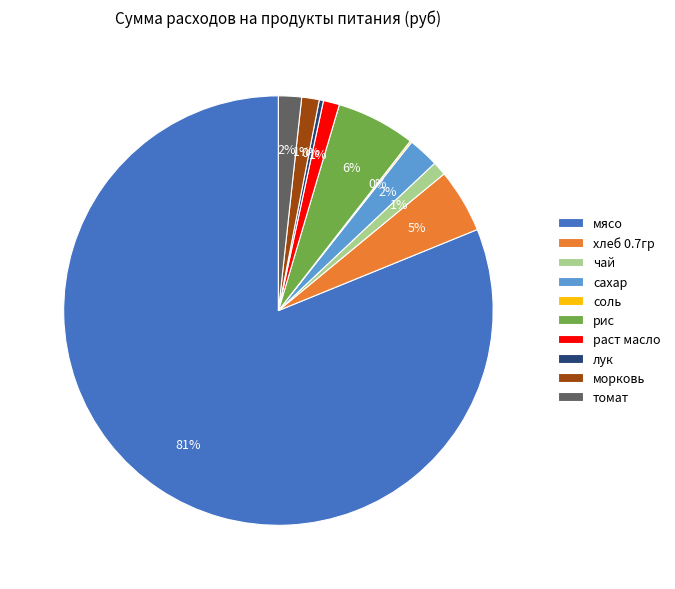

Which slice represents more than half of the pie?

мясо